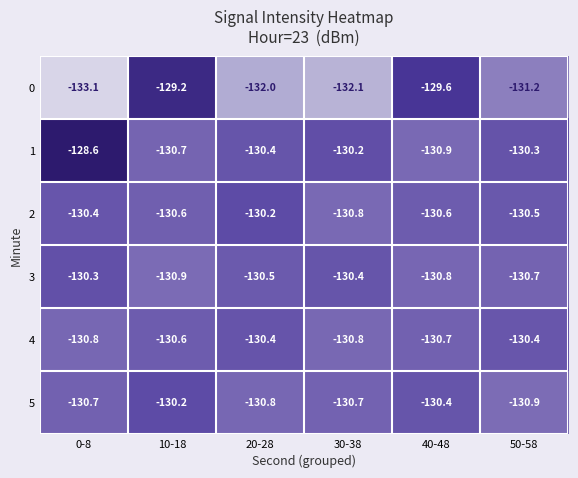

How many categories are shown in the chart?

6